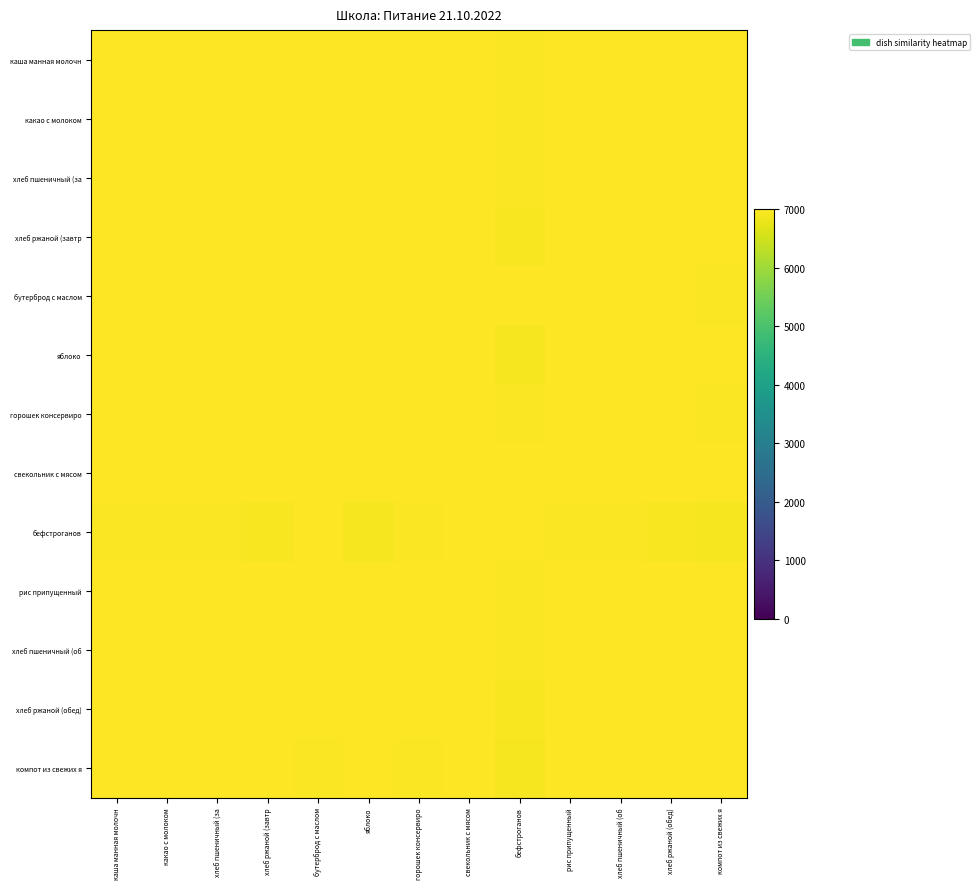

Reading left to right, what are all the values shown in this chart?

каша манная молочн: каша манная молочн=7000.0	какао с молоком=6999.7	хлеб пшеничный (за=6995.6	хлеб ржаной (завтр=6990.4	бутерброд с маслом=6998.0	яблоко=6986.0	горошек консервиро=6993.3	свекольник с мясом=6999.6	бефстроганов=6970.7	рис припущенный=6996.1	хлеб пшеничный (об=6995.4	хлеб ржаной (обед)=6990.0	компот из свежих я=6978.4
какао с молоком: каша манная молочн=6999.7	какао с молоком=7000.0	хлеб пшеничный (за=6996.7	хлеб ржаной (завтр=6992.9	бутерброд с маслом=6997.8	яблоко=6989.2	горошек консервиро=6991.1	свекольник с мясом=6999.2	бефстроганов=6965.0	рис припущенный=6997.8	хлеб пшеничный (об=6996.6	хлеб ржаной (обед)=6992.6	компот из свежих я=6982.7
хлеб пшеничный (за: каша манная молочн=6995.6	какао с молоком=6996.7	хлеб пшеничный (за=7000.0	хлеб ржаной (завтр=6998.4	бутерброд с маслом=6989.1	яблоко=6996.5	горошек консервиро=6991.3	свекольник с мясом=6992.9	бефстроганов=6946.1	рис припущенный=6998.8	хлеб пшеничный (об=7000.0	хлеб ржаной (обед)=6998.2	компот из свежих я=6991.6
хлеб ржаной (завтр: каша манная молочн=6990.4	какао с молоком=6992.9	хлеб пшеничный (за=6998.4	хлеб ржаной (завтр=7000.0	бутерброд с маслом=6983.9	яблоко=6999.6	горошек консервиро=6982.4	свекольник с мясом=6987.4	бефстроганов=6928.3	рис припущенный=6998.4	хлеб пшеничный (об=6998.5	хлеб ржаной (обед)=7000.0	компот из свежих я=6997.3
бутерброд с маслом: каша манная молочн=6998.0	какао с молоком=6997.8	хлеб пшеничный (за=6989.1	хлеб ржаной (завтр=6983.9	бутерброд с маслом=7000.0	яблоко=6978.9	горошек консервиро=6985.4	свекольник с мясом=6999.3	бефстроганов=6974.2	рис припущенный=6992.5	хлеб пшеничный (об=6989.0	хлеб ржаной (обед)=6983.6	компот из свежих я=6971.4
яблоко: каша манная молочн=6986.0	какао с молоком=6989.2	хлеб пшеничный (за=6996.5	хлеб ржаной (завтр=6999.6	бутерброд с маслом=6978.9	яблоко=7000.0	горошек консервиро=6977.2	свекольник с мясом=6982.6	бефстроганов=6916.9	рис припущенный=6996.6	хлеб пшеничный (об=6996.6	хлеб ржаной (обед)=6999.7	компот из свежих я=6998.9
горошек консервиро: каша манная молочн=6993.3	какао с молоком=6991.1	хлеб пшеничный (за=6991.3	хлеб ржаной (завтр=6982.4	бутерброд с маслом=6985.4	яблоко=6977.2	горошек консервиро=7000.0	свекольник с мясом=6990.7	бефстроганов=6971.1	рис припущенный=6986.1	хлеб пшеничный (об=6991.0	хлеб ржаной (обед)=6981.8	компот из свежих я=6966.3
свекольник с мясом: каша манная молочн=6999.6	какао с молоком=6999.2	хлеб пшеничный (за=6992.9	хлеб ржаной (завтр=6987.4	бутерброд с маслом=6999.3	яблоко=6982.6	горошек консервиро=6990.7	свекольник с мясом=7000.0	бефстроганов=6973.9	рис припущенный=6994.5	хлеб пшеничный (об=6992.8	хлеб ржаной (обед)=6987.0	компот из свежих я=6974.8
бефстроганов: каша манная молочн=6970.7	какао с молоком=6965.0	хлеб пшеничный (за=6946.1	хлеб ржаной (завтр=6928.3	бутерброд с маслом=6974.2	яблоко=6916.9	горошек консервиро=6971.1	свекольник с мясом=6973.9	бефстроганов=7000.0	рис припущенный=6945.5	хлеб пшеничный (об=6945.5	хлеб ржаной (обед)=6927.1	компот из свежих я=6899.2
рис припущенный: каша манная молочн=6996.1	какао с молоком=6997.8	хлеб пшеничный (за=6998.8	хлеб ржаной (завтр=6998.4	бутерброд с маслом=6992.5	яблоко=6996.6	горошек консервиро=6986.1	свекольник с мясом=6994.5	бефстроганов=6945.5	рис припущенный=7000.0	хлеб пшеничный (об=6998.8	хлеб ржаной (обед)=6998.3	компот из свежих я=6992.8
хлеб пшеничный (об: каша манная молочн=6995.4	какао с молоком=6996.6	хлеб пшеничный (за=7000.0	хлеб ржаной (завтр=6998.5	бутерброд с маслом=6989.0	яблоко=6996.6	горошек консервиро=6991.0	свекольник с мясом=6992.8	бефстроганов=6945.5	рис припущенный=6998.8	хлеб пшеничный (об=7000.0	хлеб ржаной (обед)=6998.3	компот из свежих я=6991.9
хлеб ржаной (обед): каша манная молочн=6990.0	какао с молоком=6992.6	хлеб пшеничный (за=6998.2	хлеб ржаной (завтр=7000.0	бутерброд с маслом=6983.6	яблоко=6999.7	горошек консервиро=6981.8	свекольник с мясом=6987.0	бефстроганов=6927.1	рис припущенный=6998.3	хлеб пшеничный (об=6998.3	хлеб ржаной (обед)=7000.0	компот из свежих я=6997.5
компот из свежих я: каша манная молочн=6978.4	какао с молоком=6982.7	хлеб пшеничный (за=6991.6	хлеб ржаной (завтр=6997.3	бутерброд с маслом=6971.4	яблоко=6998.9	горошек консервиро=6966.3	свекольник с мясом=6974.8	бефстроганов=6899.2	рис припущенный=6992.8	хлеб пшеничный (об=6991.9	хлеб ржаной (обед)=6997.5	компот из свежих я=7000.0